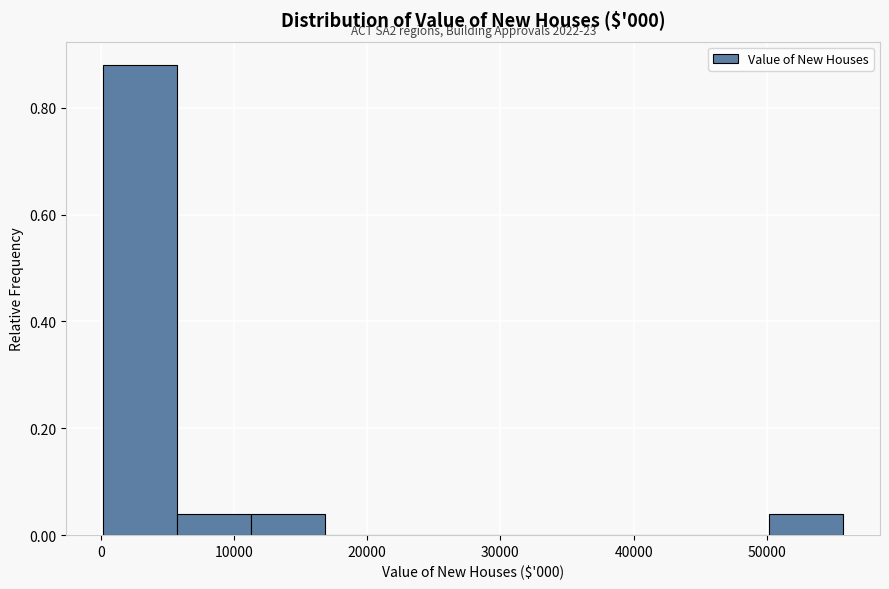

Over which range of the x-axis is the bar tallest?

0 to 6000